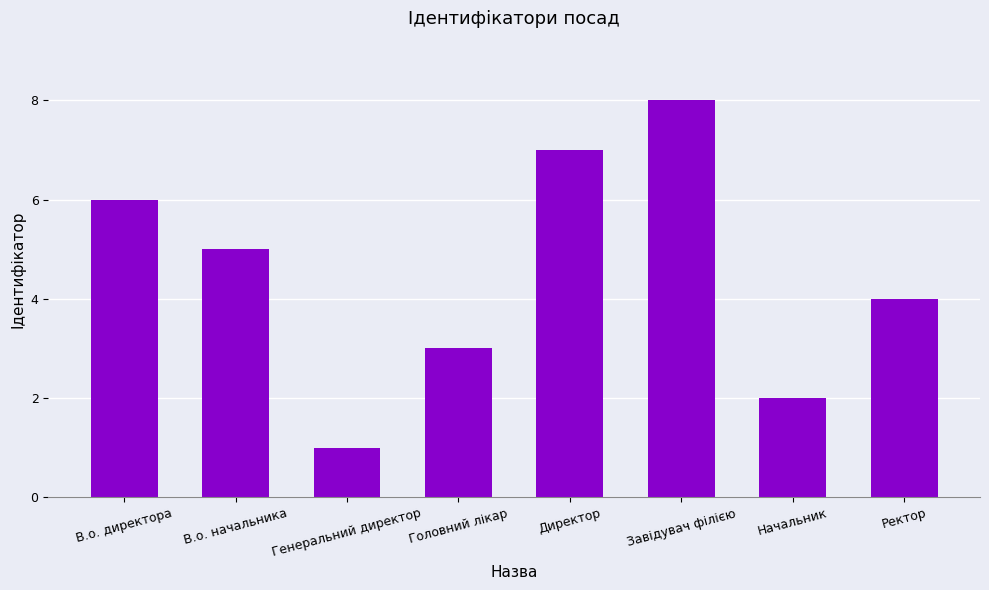

Is it true that the value at Головний лікар is 3?

True